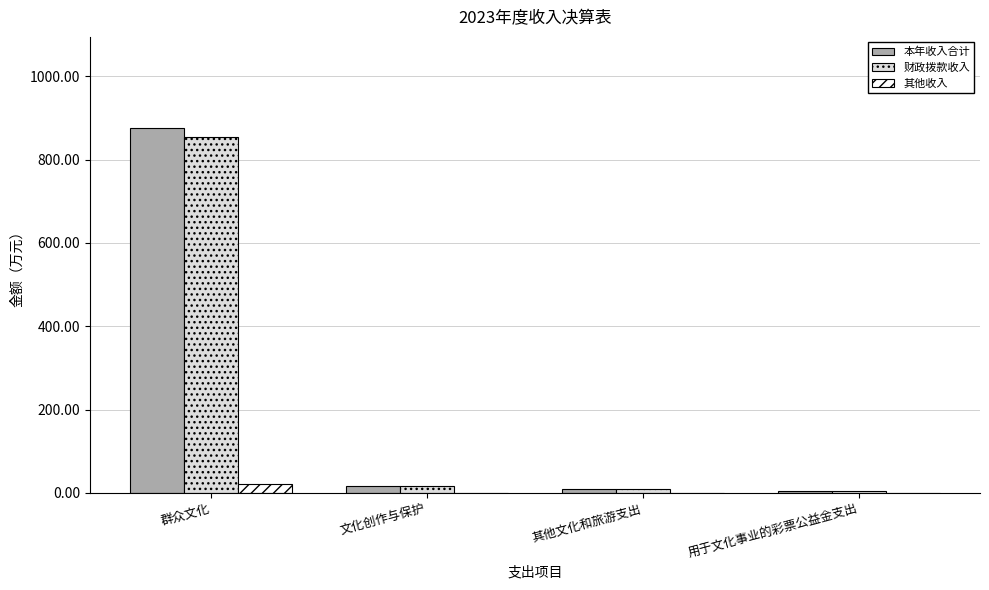

Does the chart contain stacked bars?

No